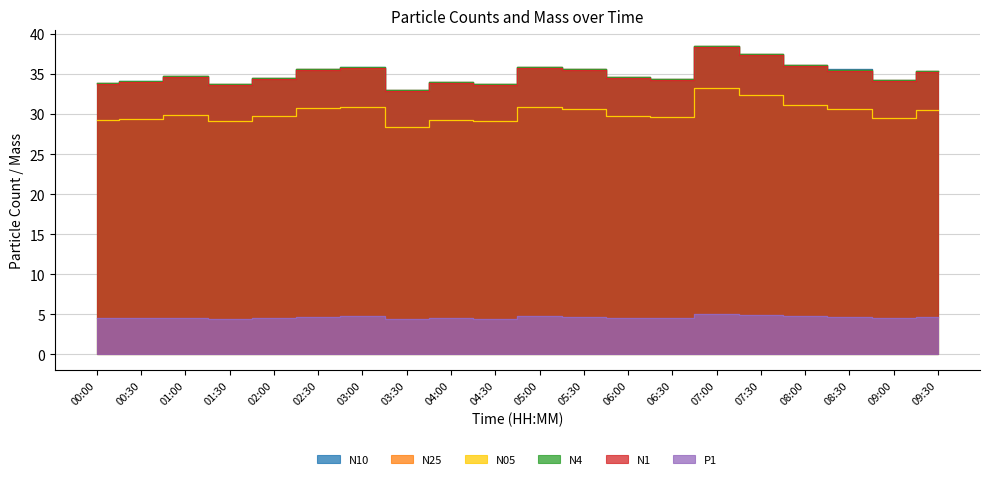

What is the label of the 16th point from the right?

02:00